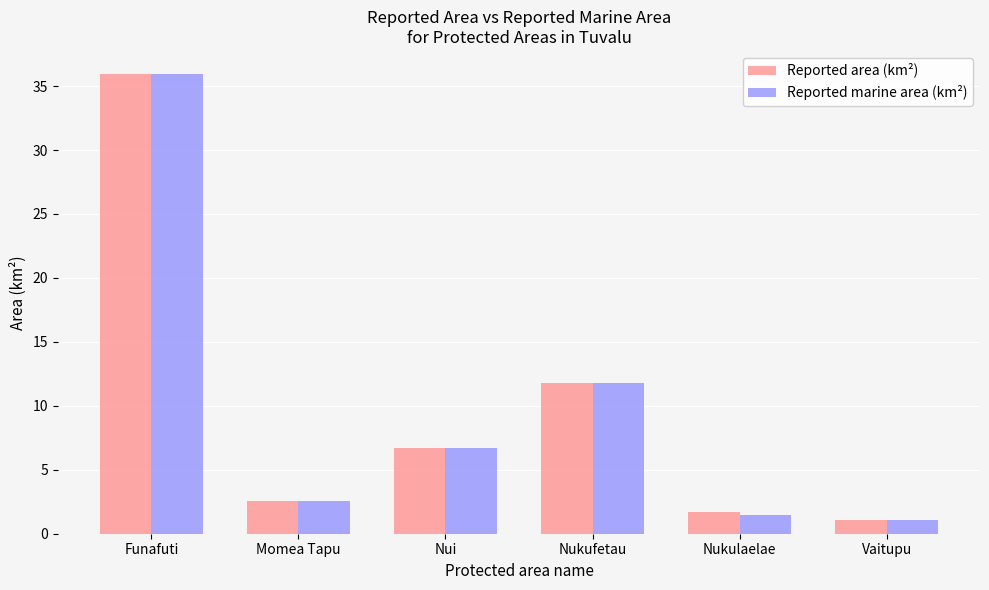

At which label does Reported marine area (km²) reach its minimum?

Vaitupu